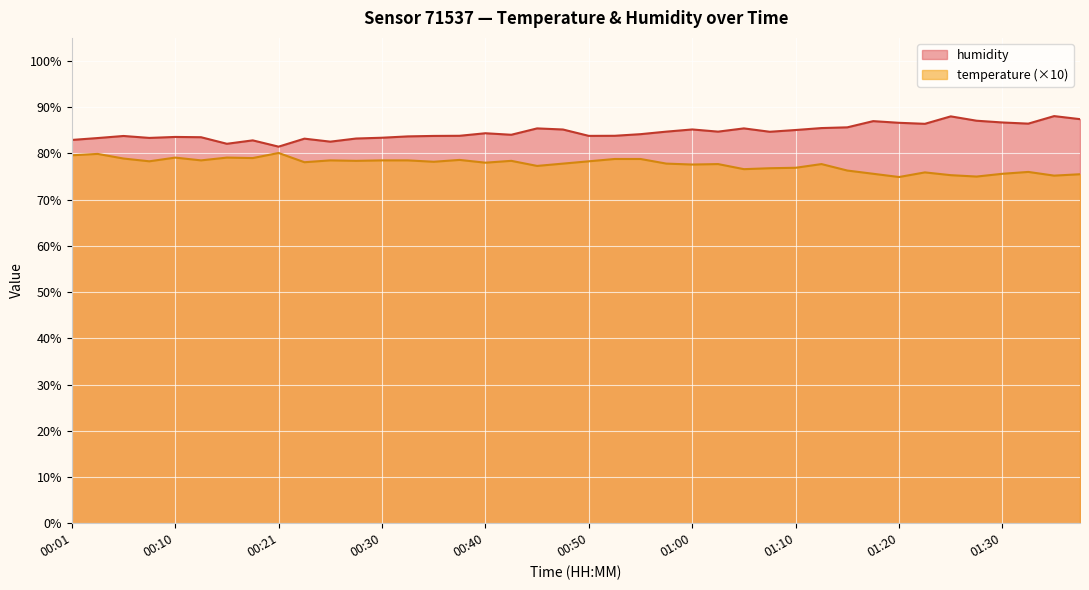

List the labels in order of temperature value, smallest first.

01:20, 01:27, 01:35, 01:25, 01:37, 01:17, 01:30, 01:22, 01:32, 01:15, 01:05, 01:07, 01:10, 00:45, 01:00, 01:02, 01:12, 00:48, 00:57, 00:40, 00:23, 00:35, 00:08, 00:50, 00:28, 00:43, 00:13, 00:25, 00:30, 00:33, 00:38, 00:53, 00:55, 00:05, 00:18, 00:10, 00:16, 00:01, 00:03, 00:21